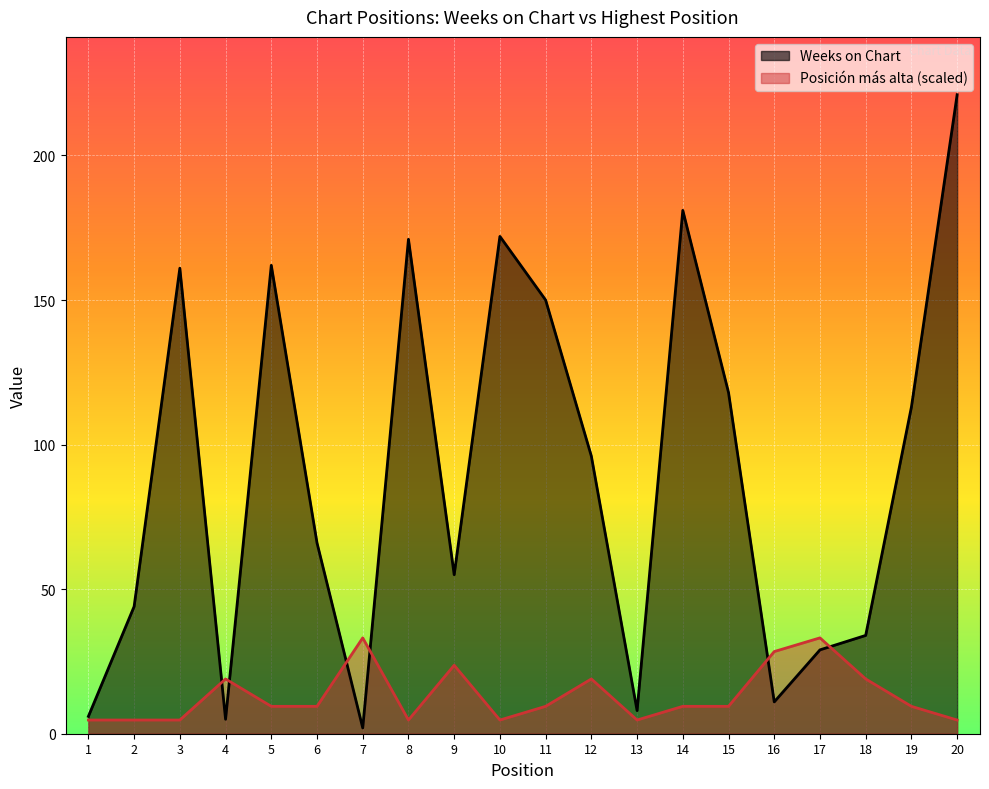

The value of Weeks on Chart at 3 is 161.0. True or false?

True